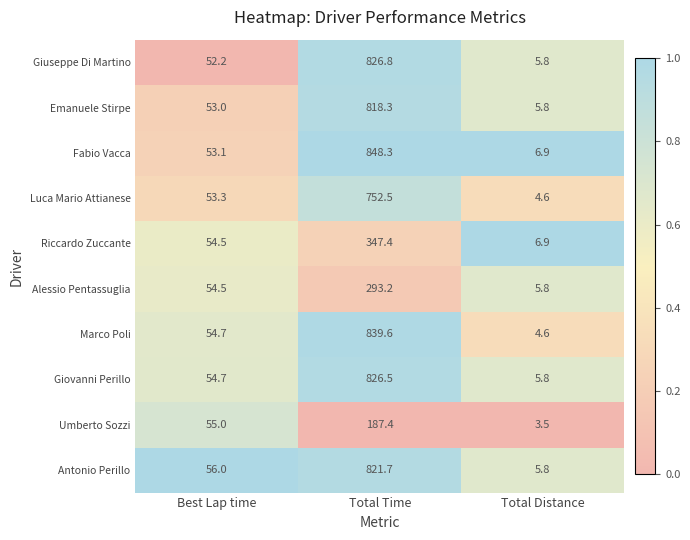

Which series has the widest spread of values?

Fabio Vacca